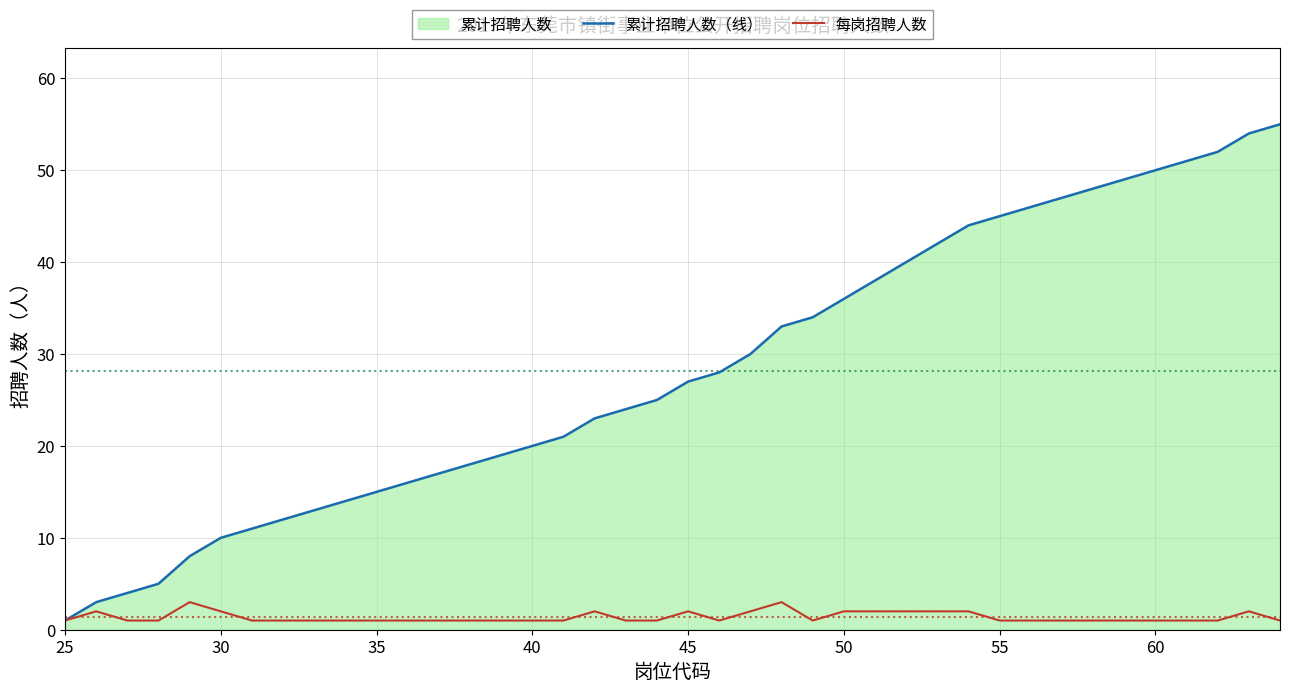

True or false: 累计招聘人数（线） has more than 2 interior local peaks.

False